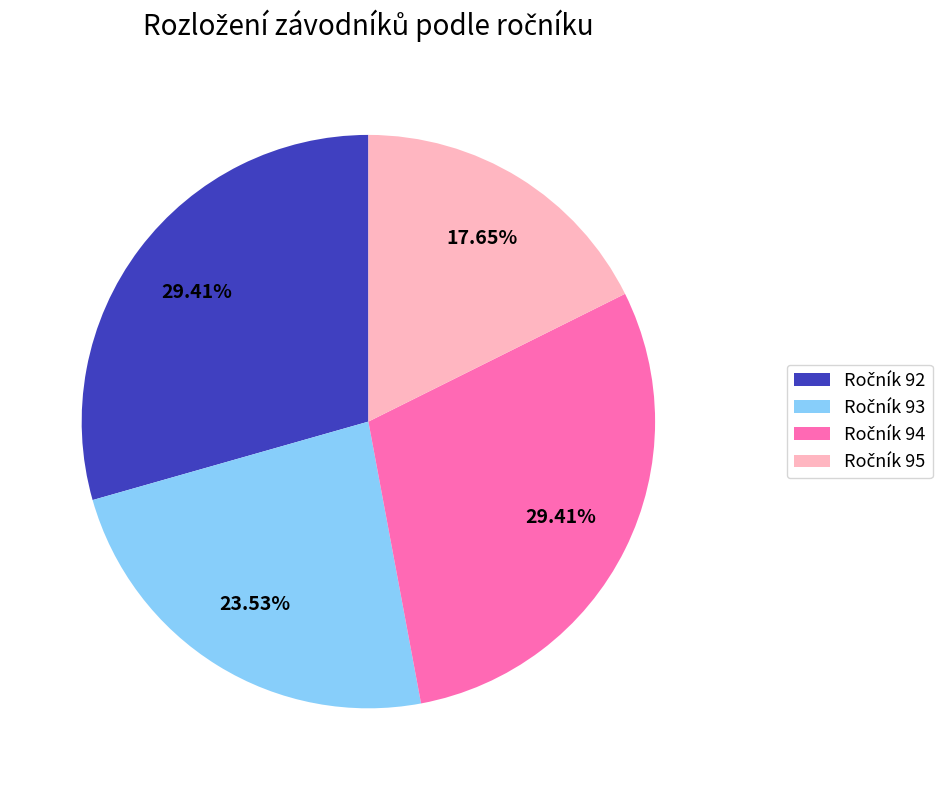

Does any single category account for the majority?

No